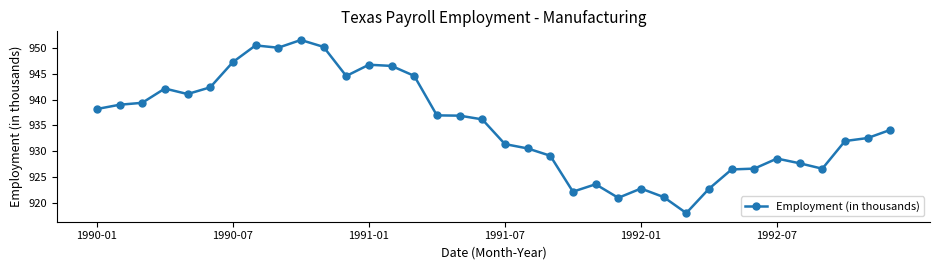

What is the maximum value shown in the chart?

951.5